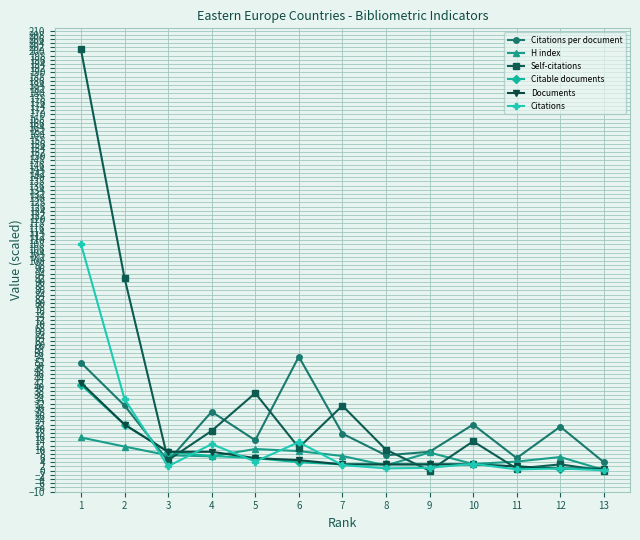

What is the sum of the Self-citations values at 3 and 5?

42.0